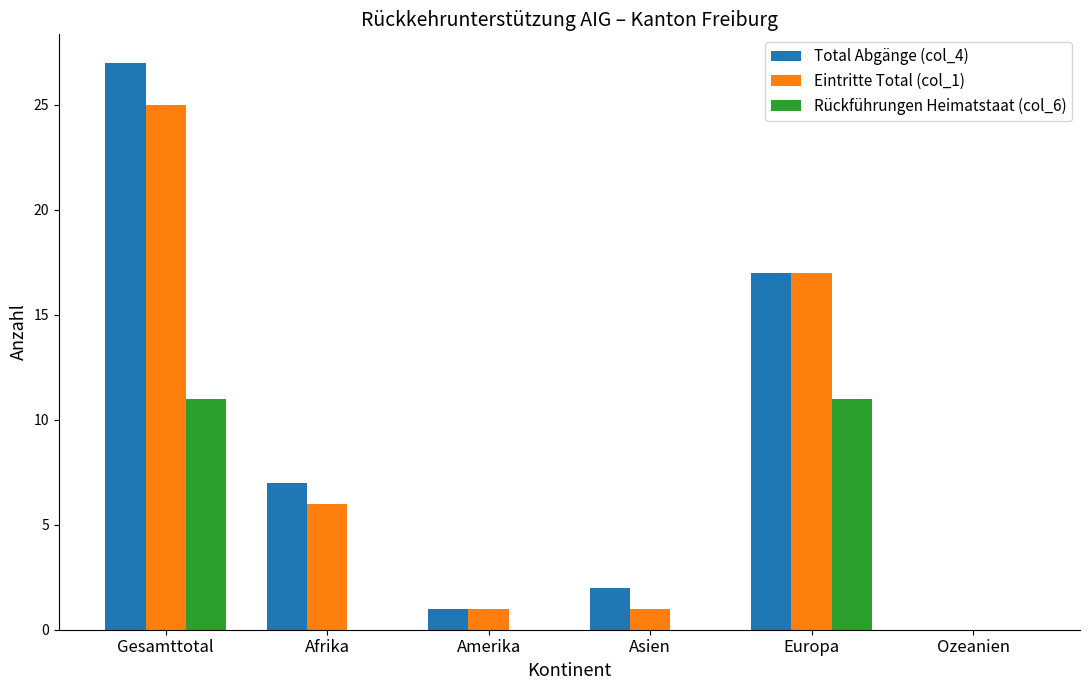

What is the total value across all series at Gesamttotal?

63